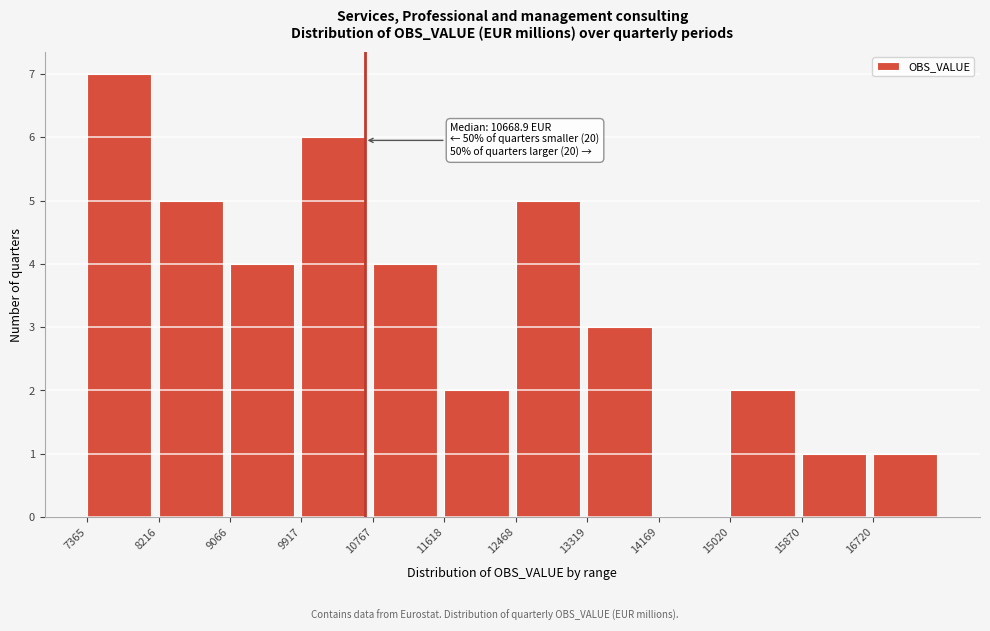

Over which range of the x-axis is the bar tallest?

7400 to 8200